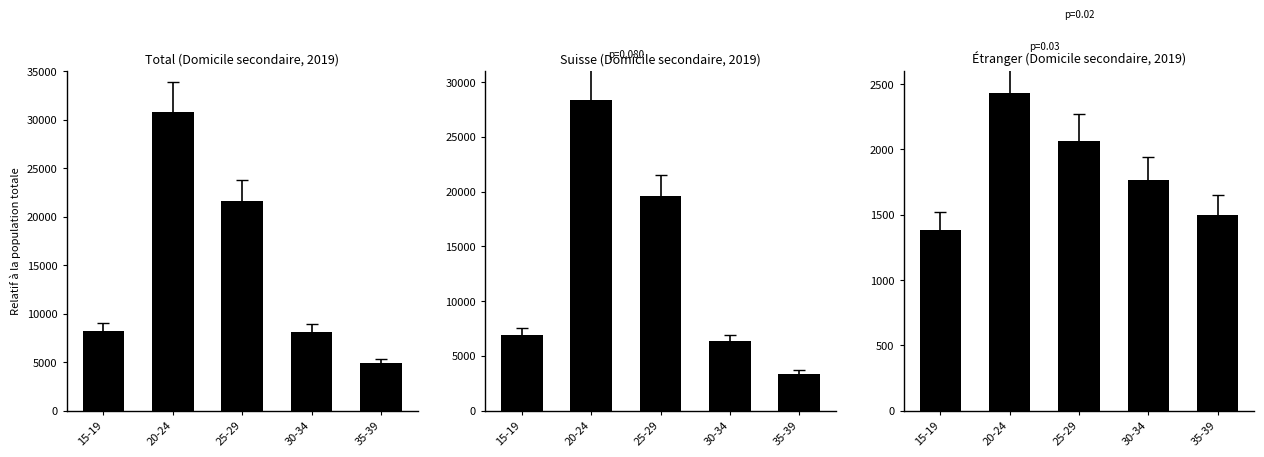

Which label corresponds to the smallest value in the chart?

15-19